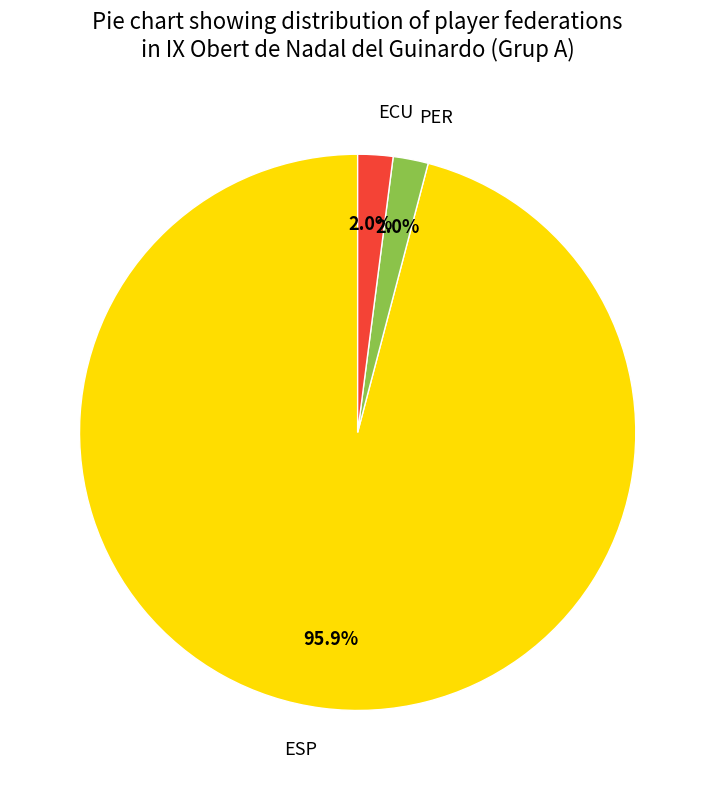

Which slice is the largest?

ESP